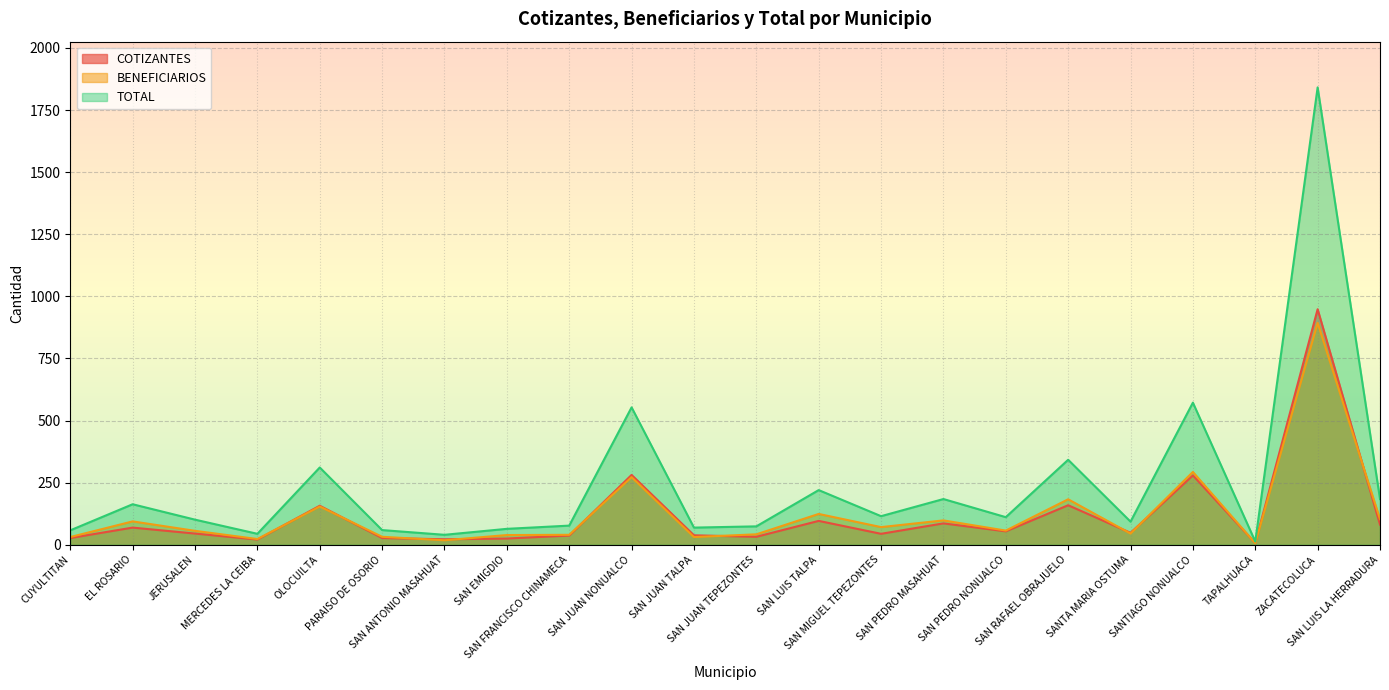

At how many categories does at least one series exceed 1476?

1